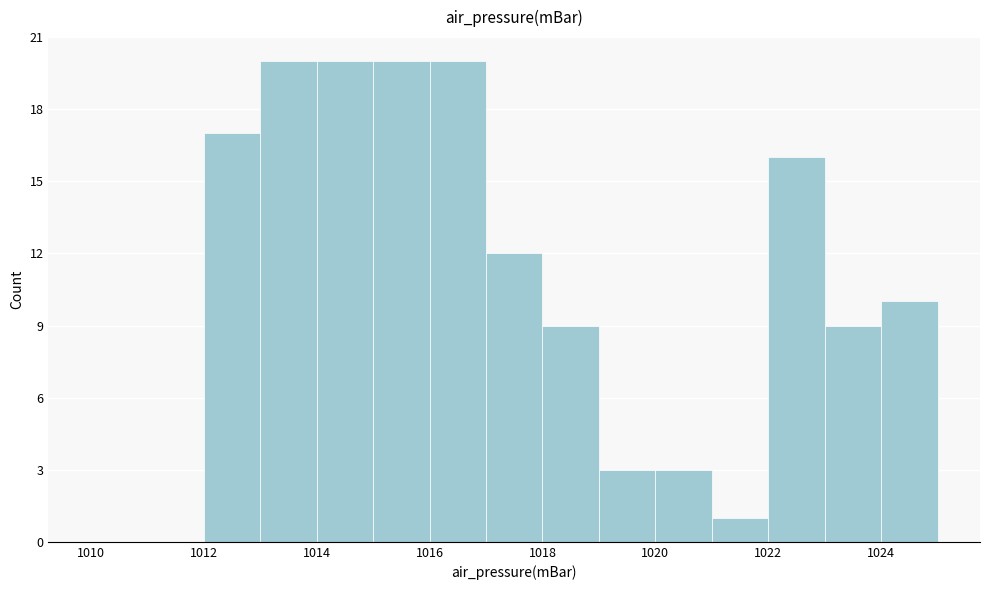

Reading left to right, list every bar in this chart as the range it spans on the x-axis followed by its height. The values are not printed on the chart, so give them approximately, as read against the axis.

1010 to 1011: 0
1011 to 1012: 0
1012 to 1013: 17
1013 to 1014: 20
1014 to 1015: 20
1015 to 1016: 20
1016 to 1017: 20
1017 to 1018: 12
1018 to 1019: 9
1019 to 1020: 3
1020 to 1021: 3
1021 to 1022: 1
1022 to 1023: 16
1023 to 1024: 9
1024 to 1025: 10